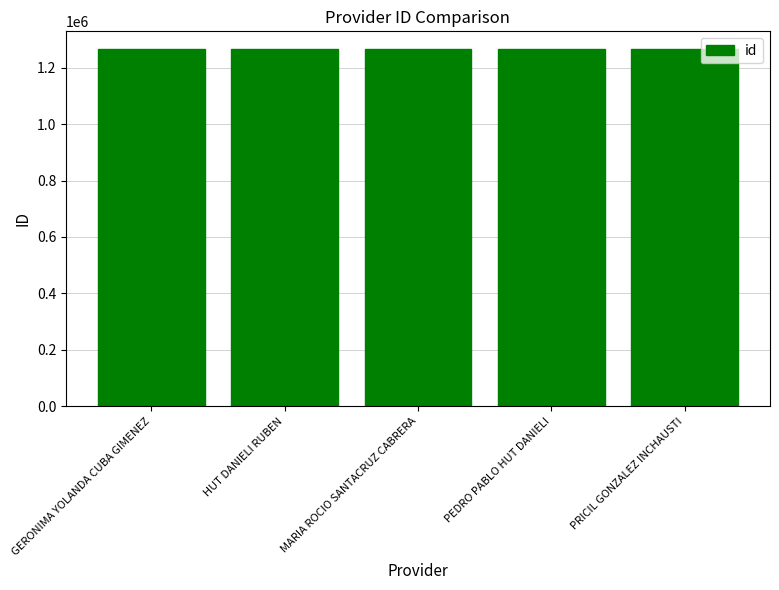

What is the sum of all values?

6325420